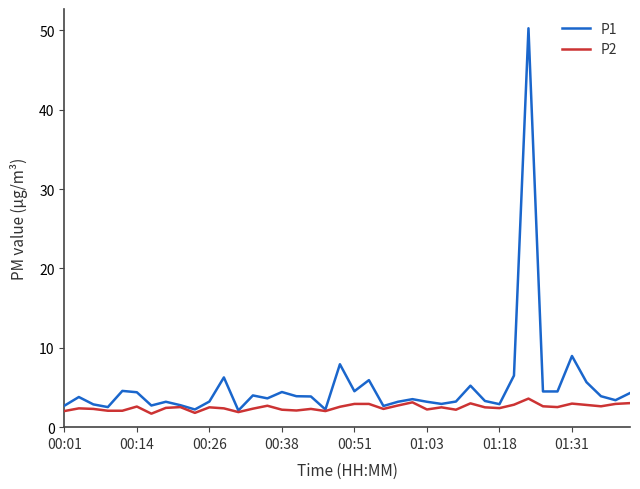

What is the sum of all P1 values?

206.1